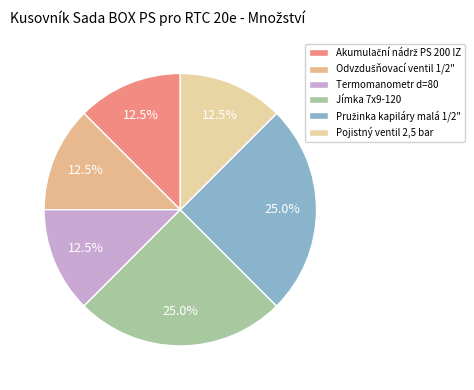

Count the number of slices in the pie.

6